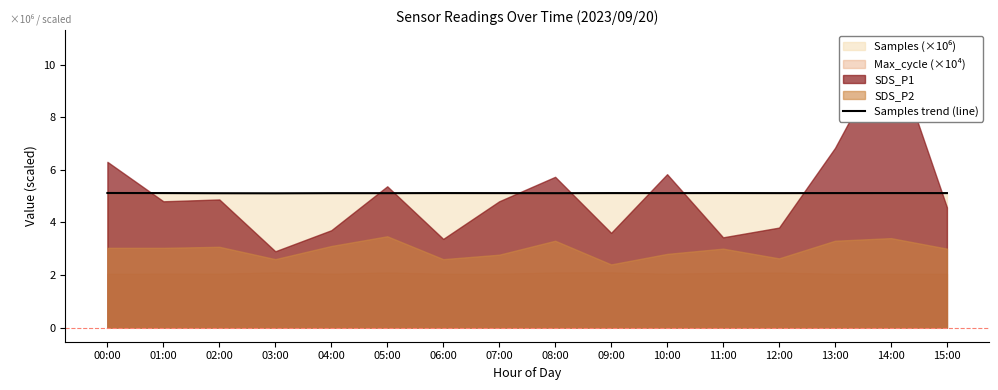

Rank the categories by value from lowest to highest.

03:00, 02:00, 08:00, 04:00, 05:00, 07:00, 12:00, 10:00, 15:00, 09:00, 13:00, 01:00, 06:00, 14:00, 11:00, 00:00